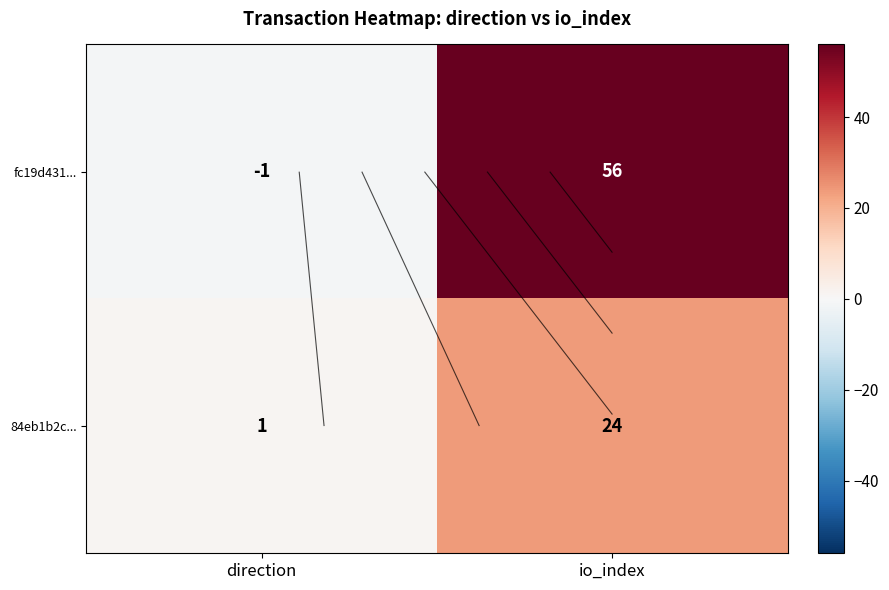

How many 84eb1b2c... values are between 1 and 24?

2